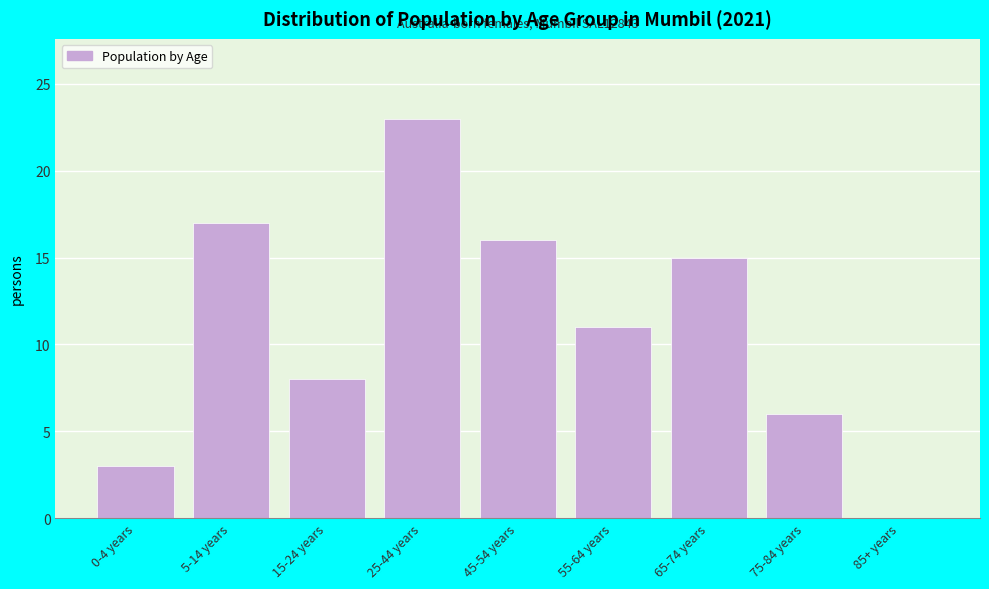

Reading right to left, what are all the values shown in this chart?

85+ years=0	75-84 years=6	65-74 years=15	55-64 years=11	45-54 years=16	25-44 years=23	15-24 years=8	5-14 years=17	0-4 years=3